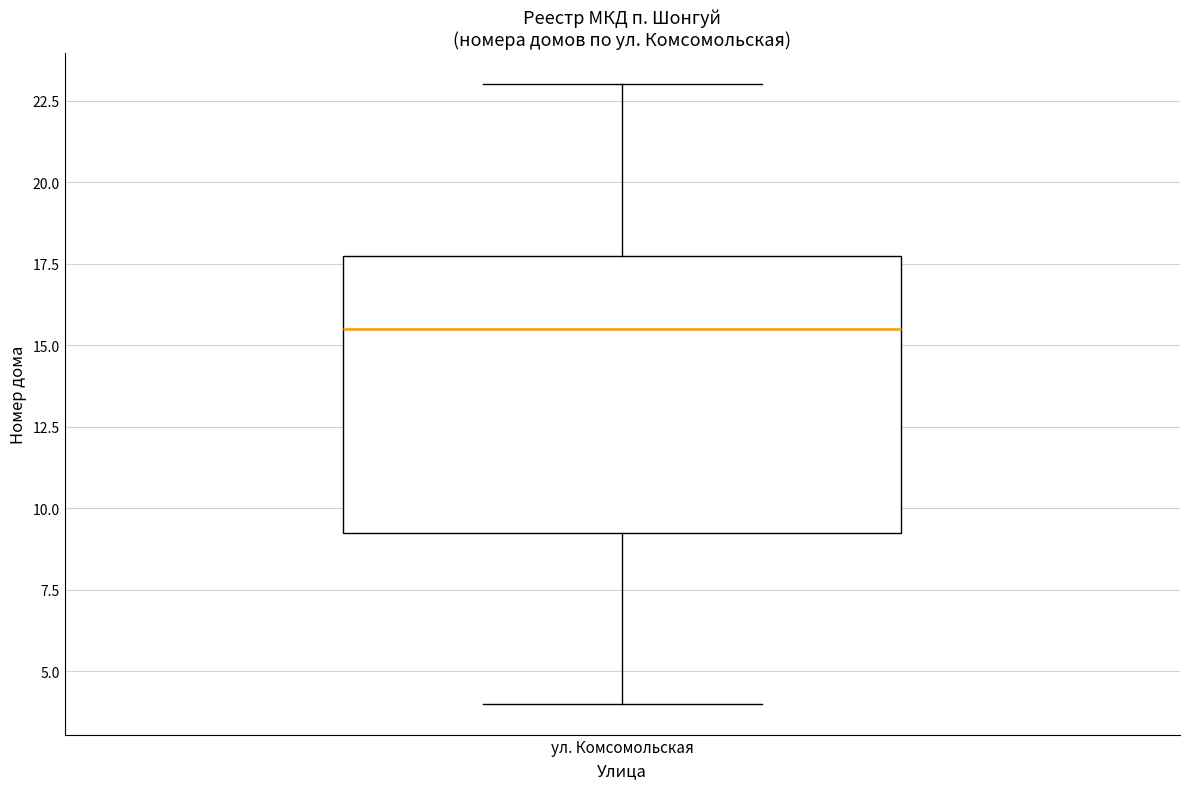

Where does the upper whisker of the box for ул. Комсомольская end on the y-axis? The values are not printed on the chart, so give them approximately, as read against the axis.

23.0